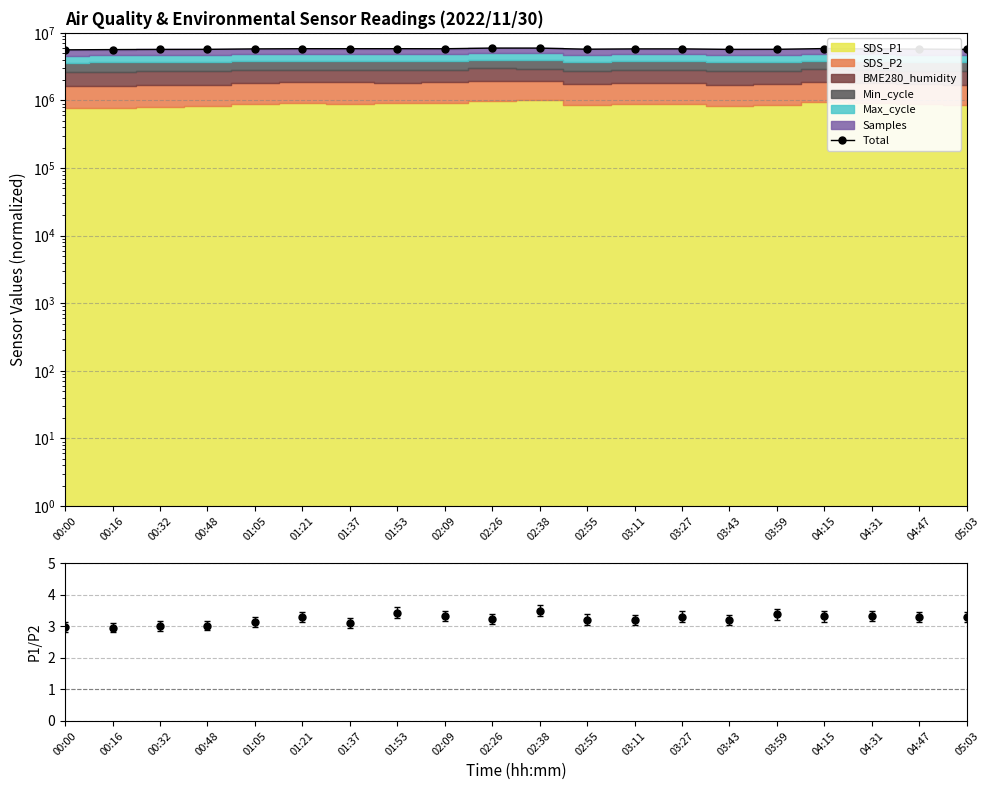

At which category does the chart reach its peak across all series?

02:26